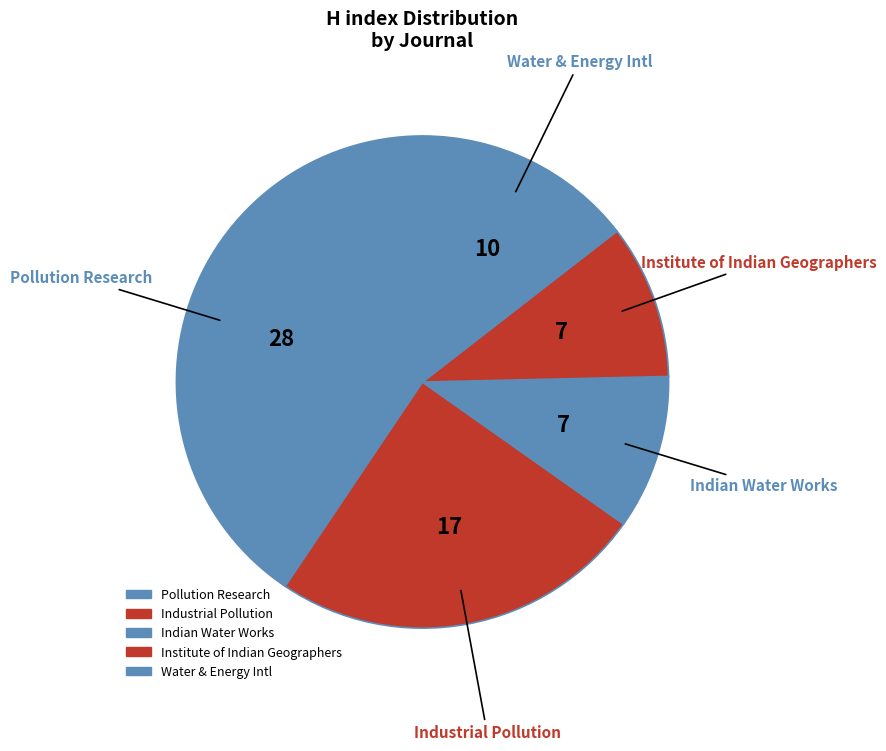

Is there a majority slice in this chart?

No